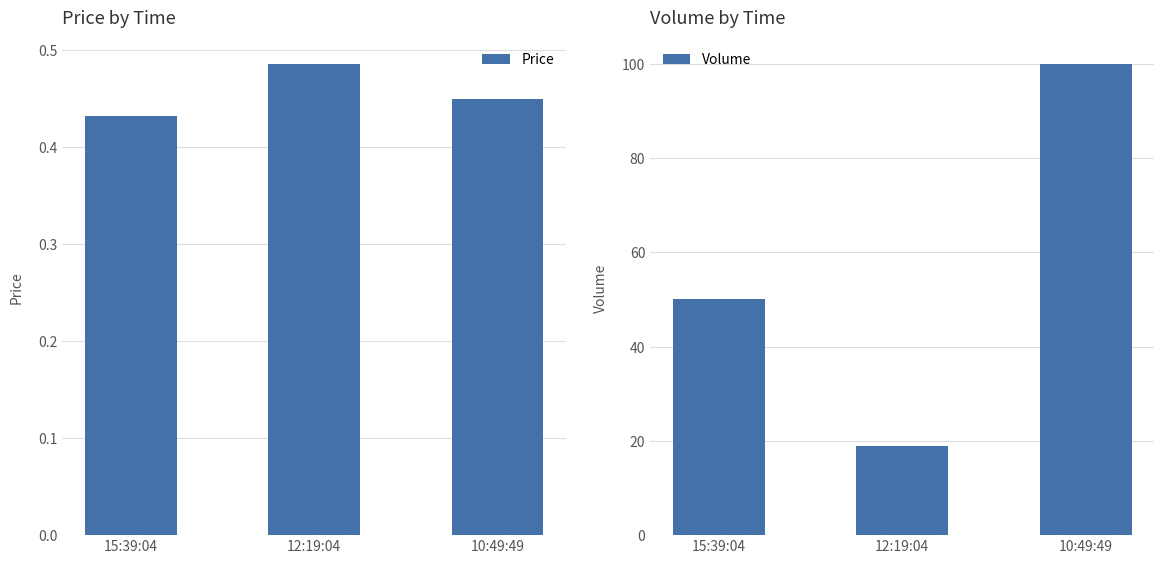

What is the average value of the Price series?

0.5